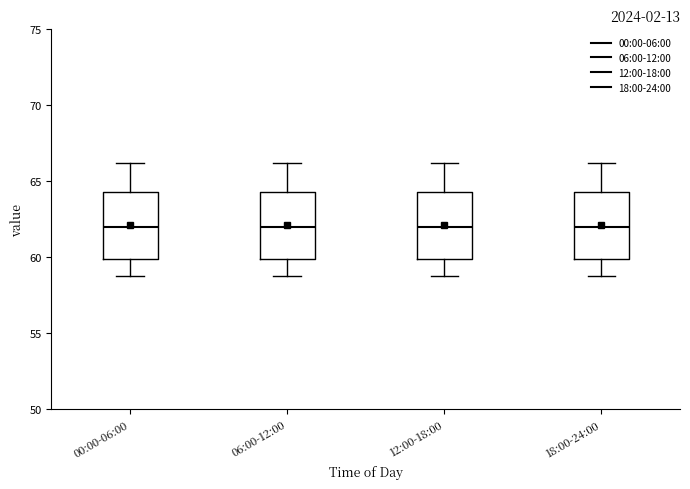

Where is the lower edge of the box for 00:00-06:00 on the y-axis? The values are not printed on the chart, so give them approximately, as read against the axis.

60.0